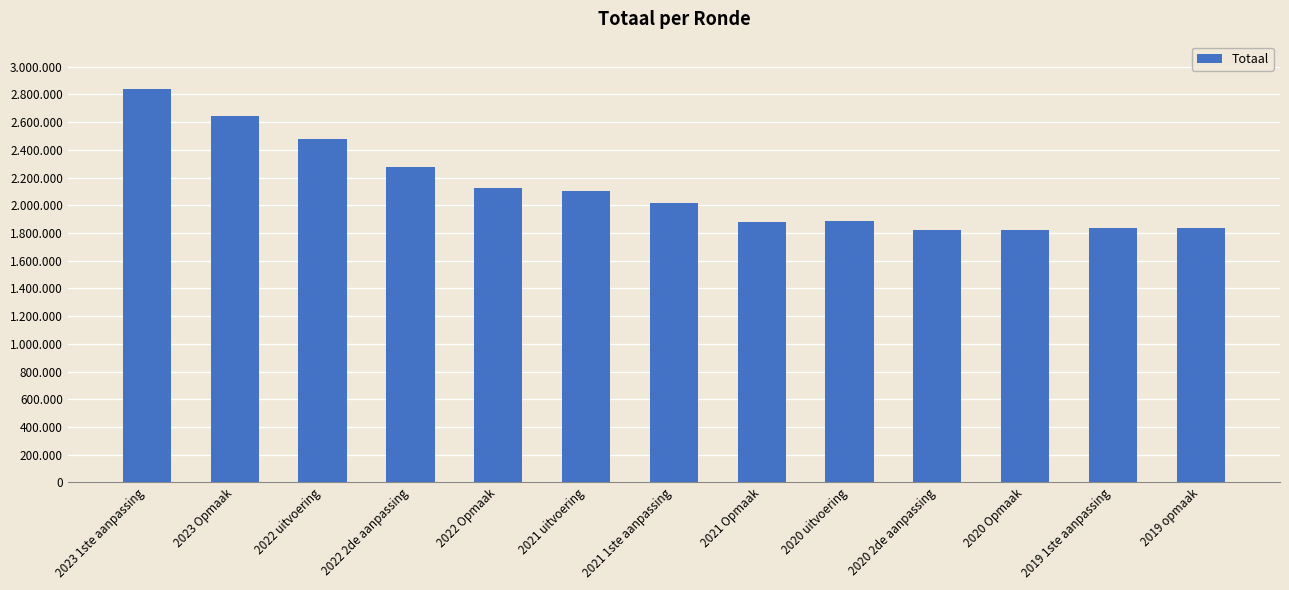

What is the label of the 3rd bar from the left?

2022 uitvoering